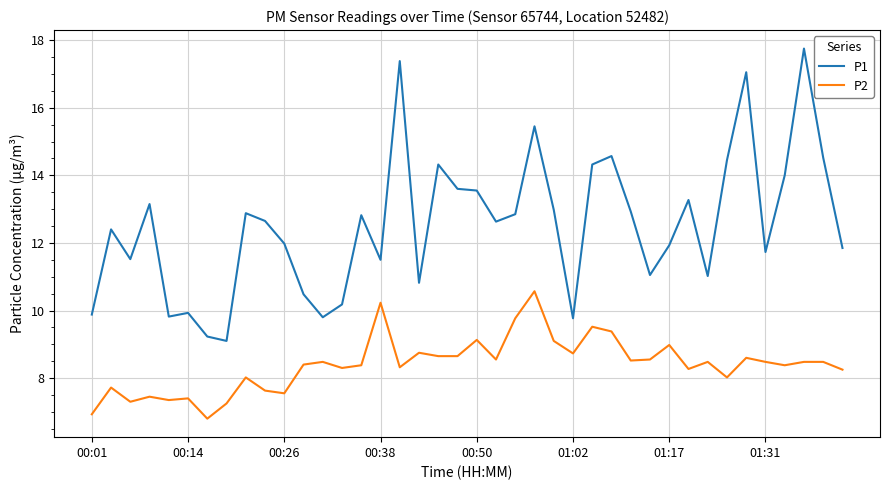

Which series has the largest total across all categories?

P1